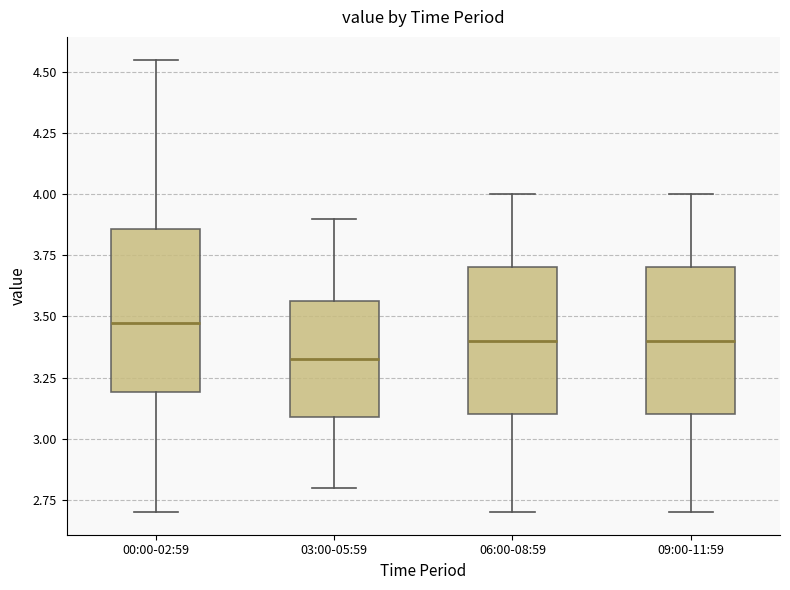

Reading left to right, read every box against the y-axis: the position of its median line, the range the box covers, and the ends of its whiskers. The values are not printed on the chart, so give them approximately, as read against the axis.

00:00-02:59: median 3.50, box 3.20 to 3.85, whiskers 2.70 to 4.55
03:00-05:59: median 3.35, box 3.10 to 3.55, whiskers 2.80 to 3.90
06:00-08:59: median 3.40, box 3.10 to 3.70, whiskers 2.70 to 4.00
09:00-11:59: median 3.40, box 3.10 to 3.70, whiskers 2.70 to 4.00